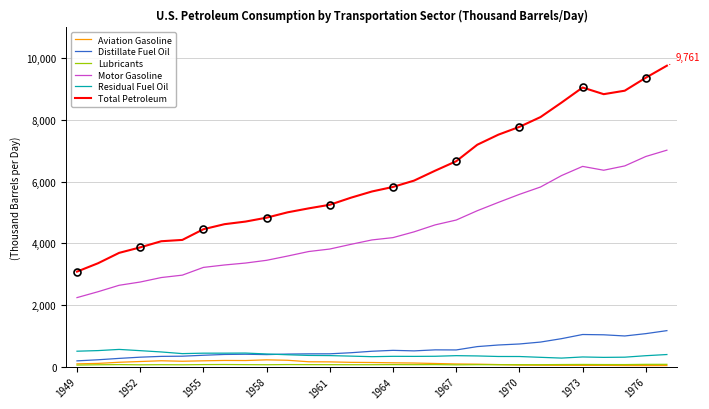

Rank the series by their maximum value, from lowest to highest.

Lubricants, Aviation Gasoline, Residual Fuel Oil, Distillate Fuel Oil, Motor Gasoline, Total Petroleum